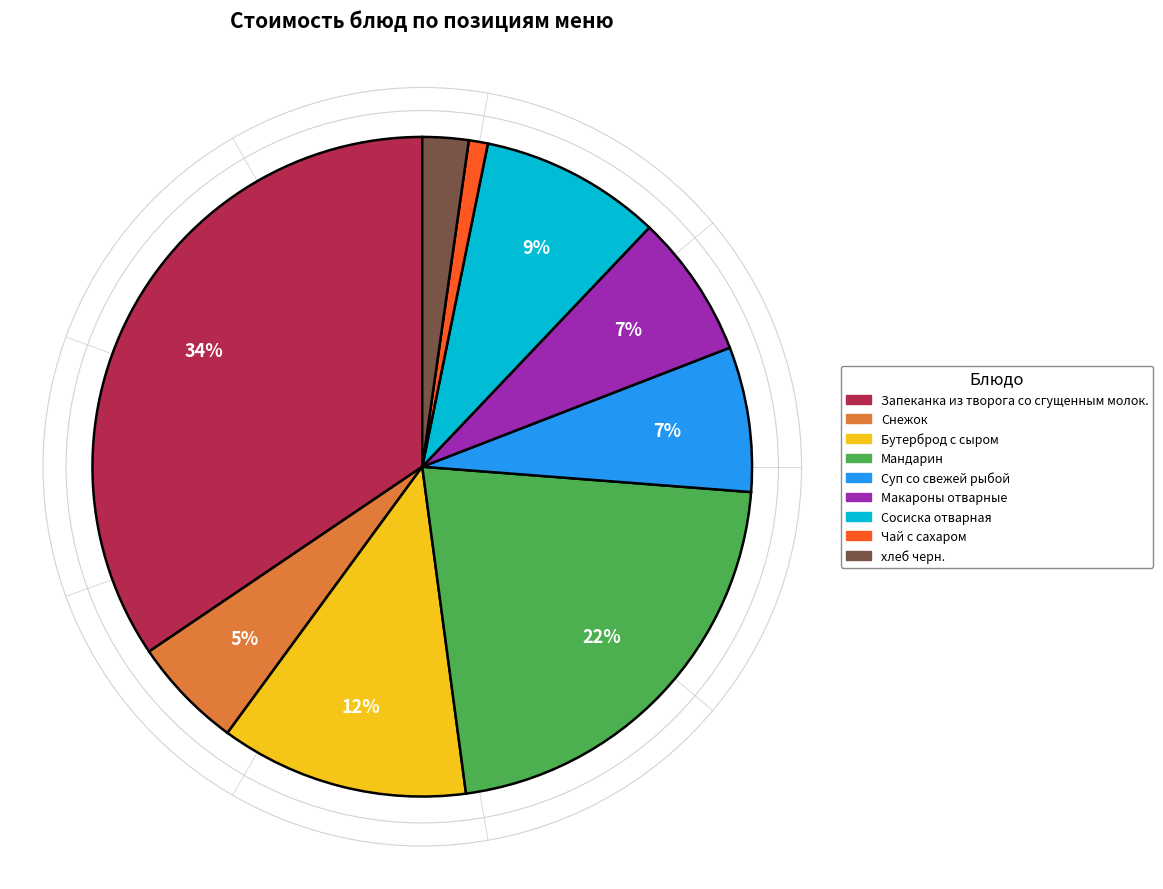

Is it true that Запеканка из творога со сгущенным молок. is 34% of the pie?

True